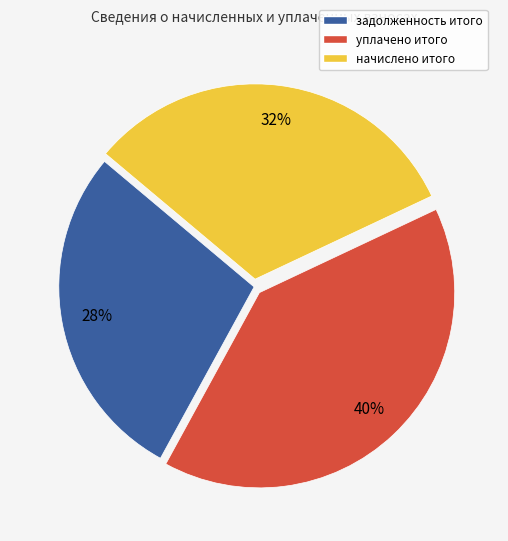

True or false: уплачено итого accounts for 40% of the total.

True